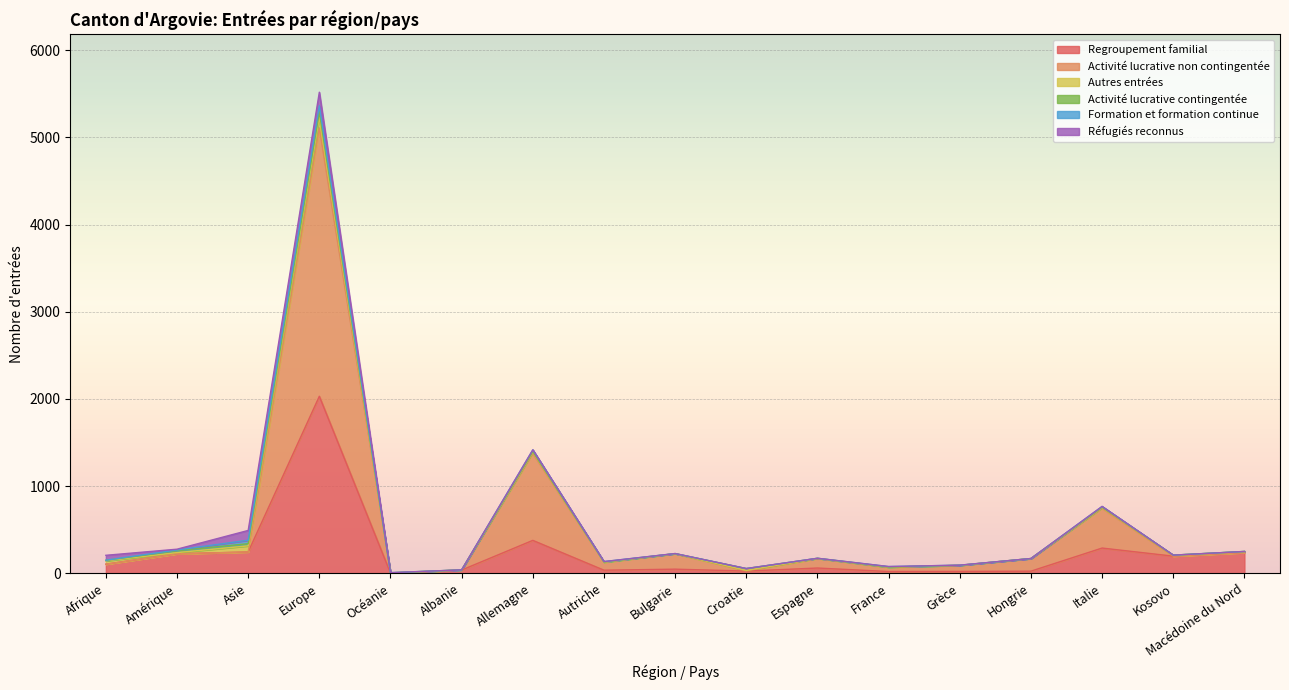

What is the label of the 12th point from the right?

Albanie